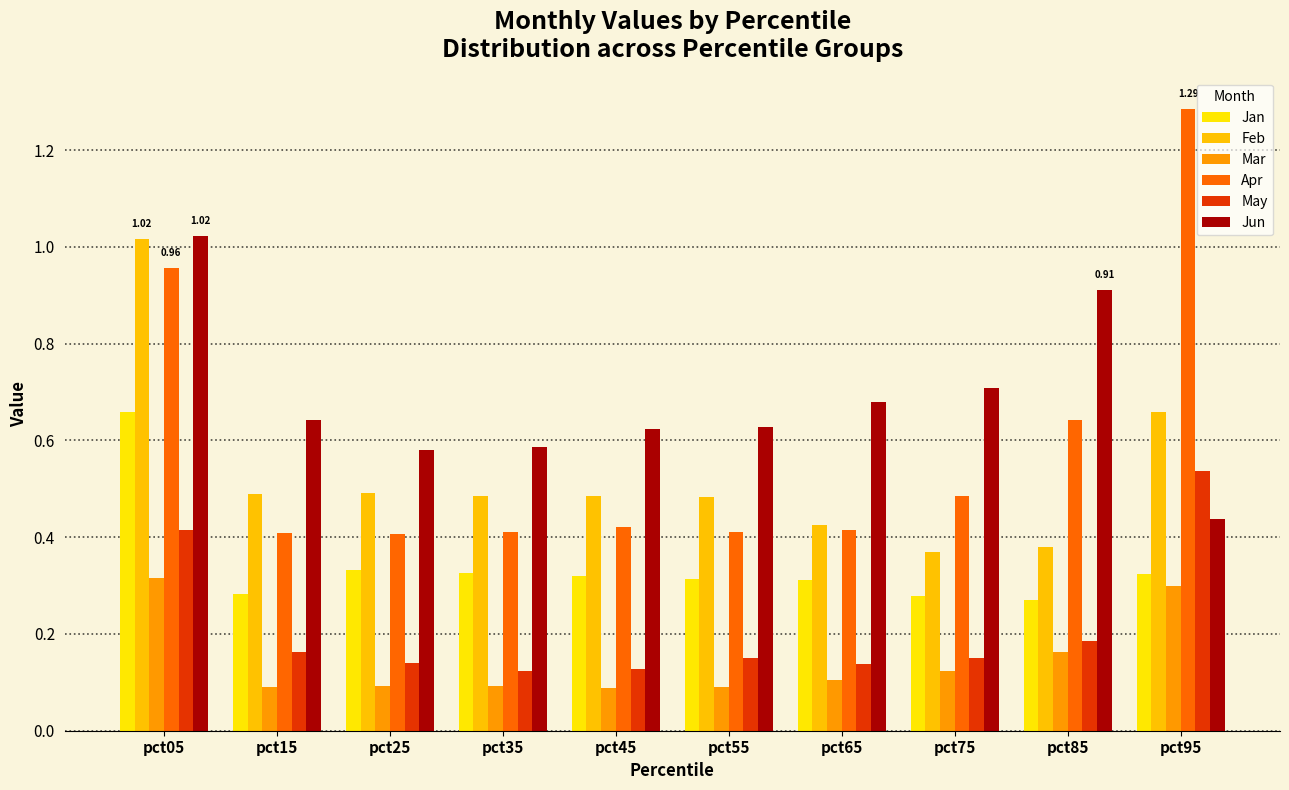

The value of Jun at pct55 is 0.9. True or false?

False